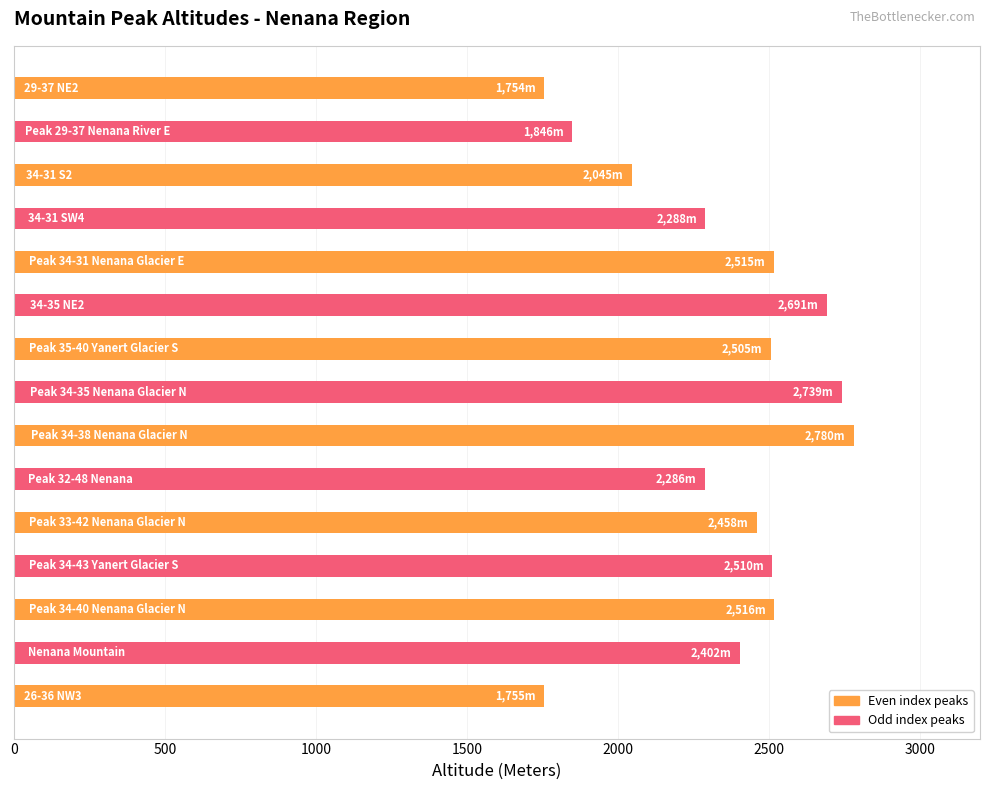

How many data points are above 2458?

7